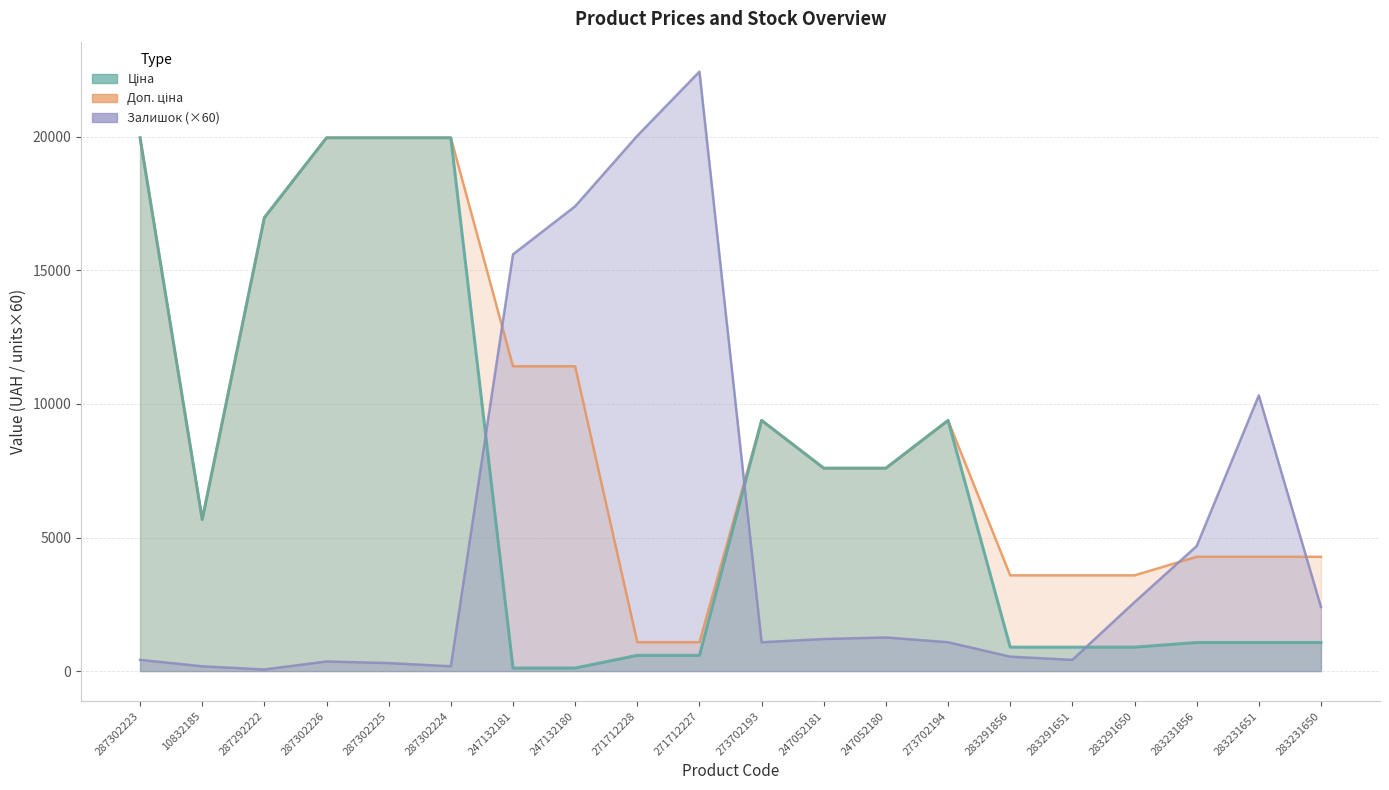

What is the label of the 4th point from the left?

287302226